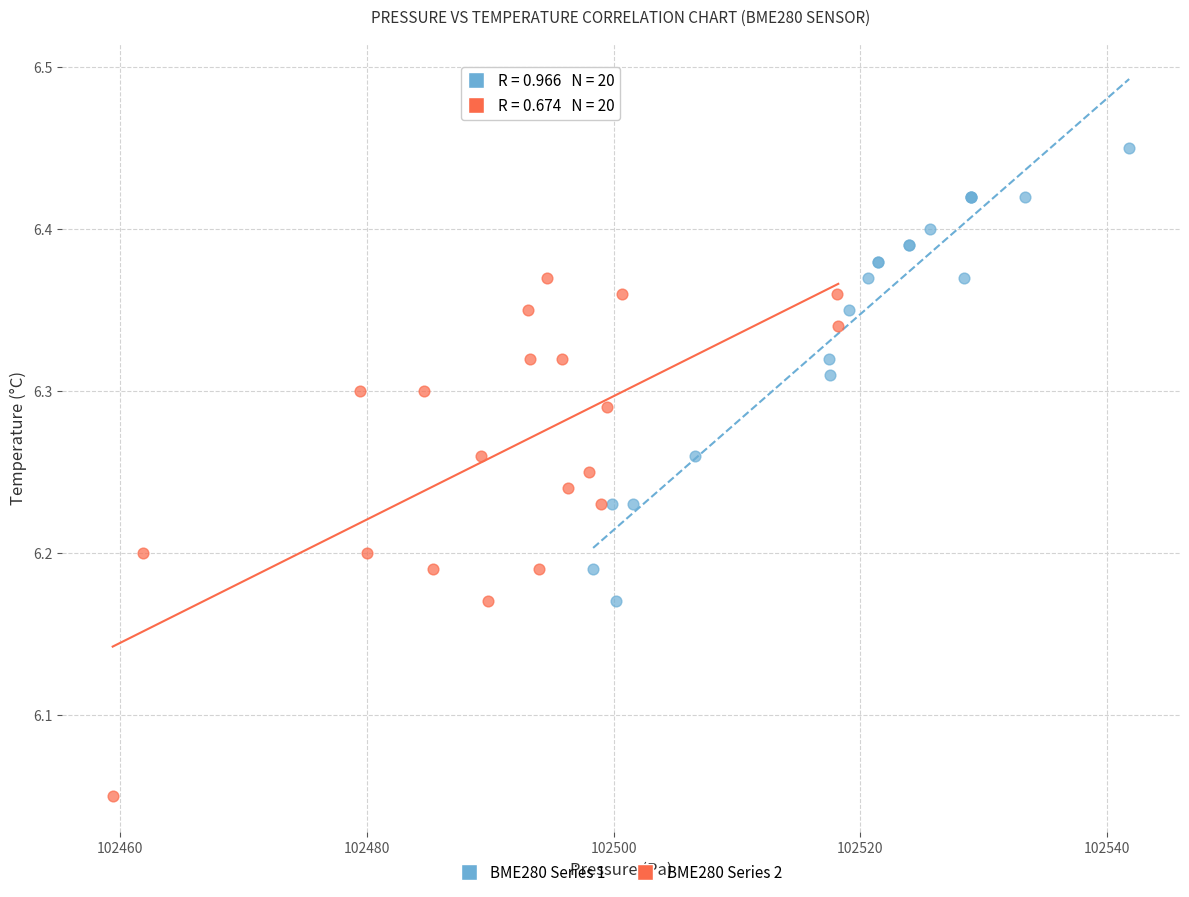

Which series contains the highest Y value?

BME280 Series 1